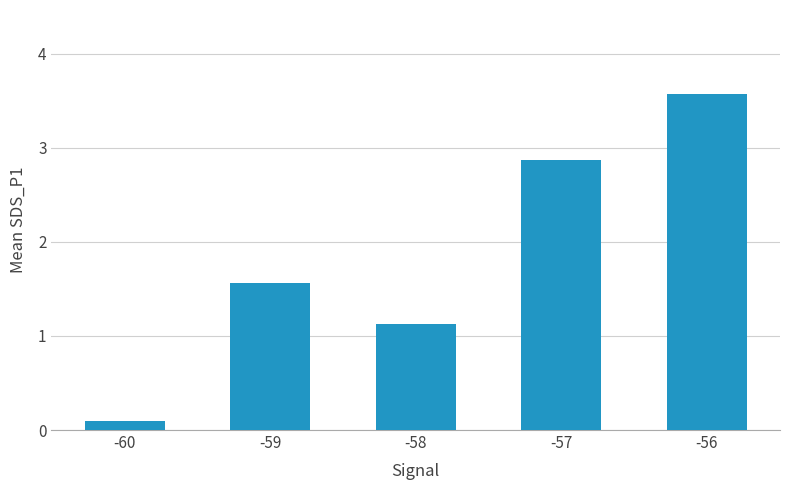

How many data points does each series have?

5